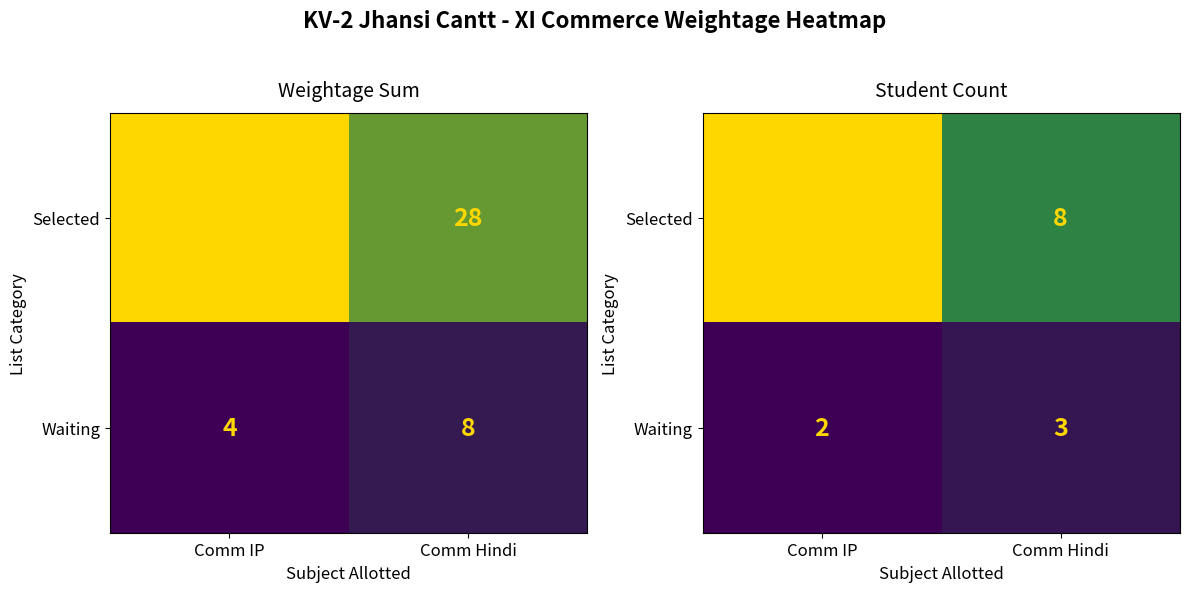

At which category is the sum across all series the highest?

Comm IP